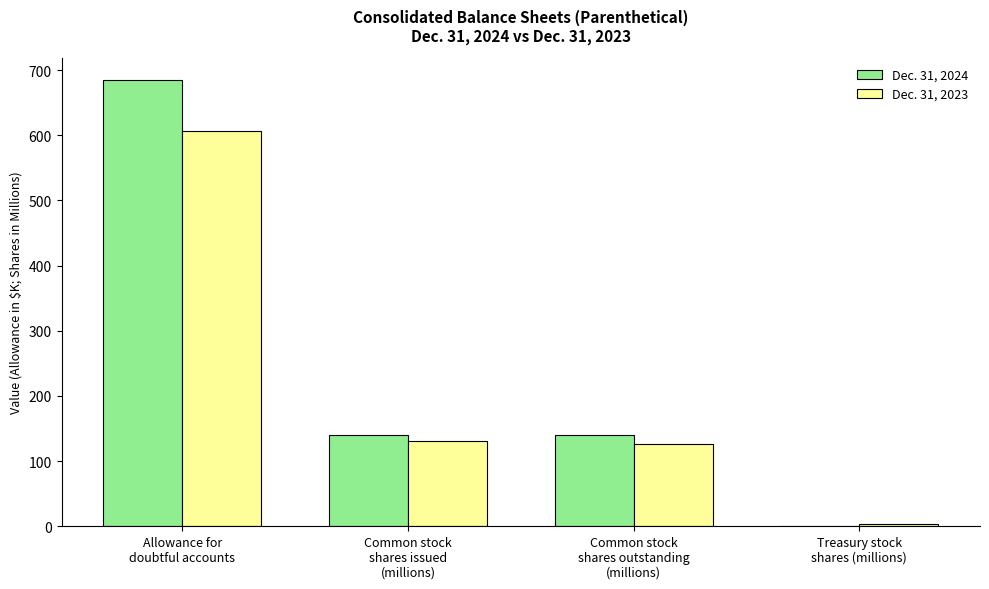

The value of Dec. 31, 2023 at Common stock
shares issued
(millions) is 57.0. True or false?

False